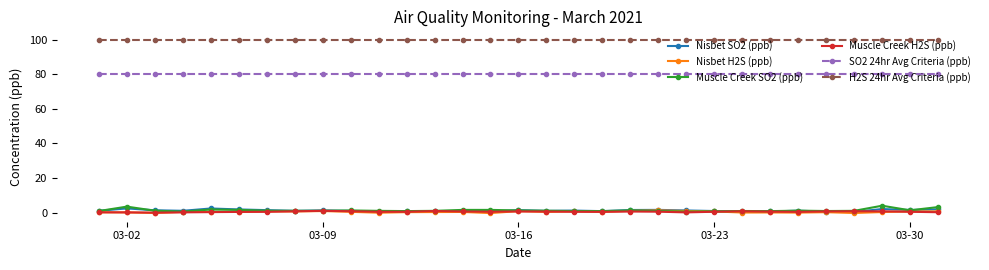

Which series has the widest spread of values?

Muscle Creek SO2 (ppb)